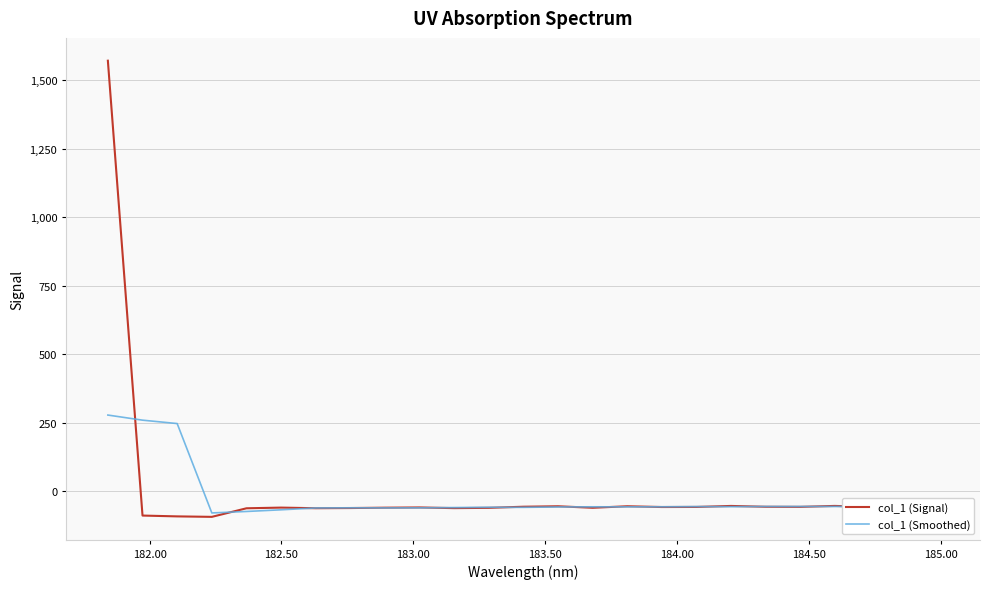

Is this an area chart (filled region under the line)?

No